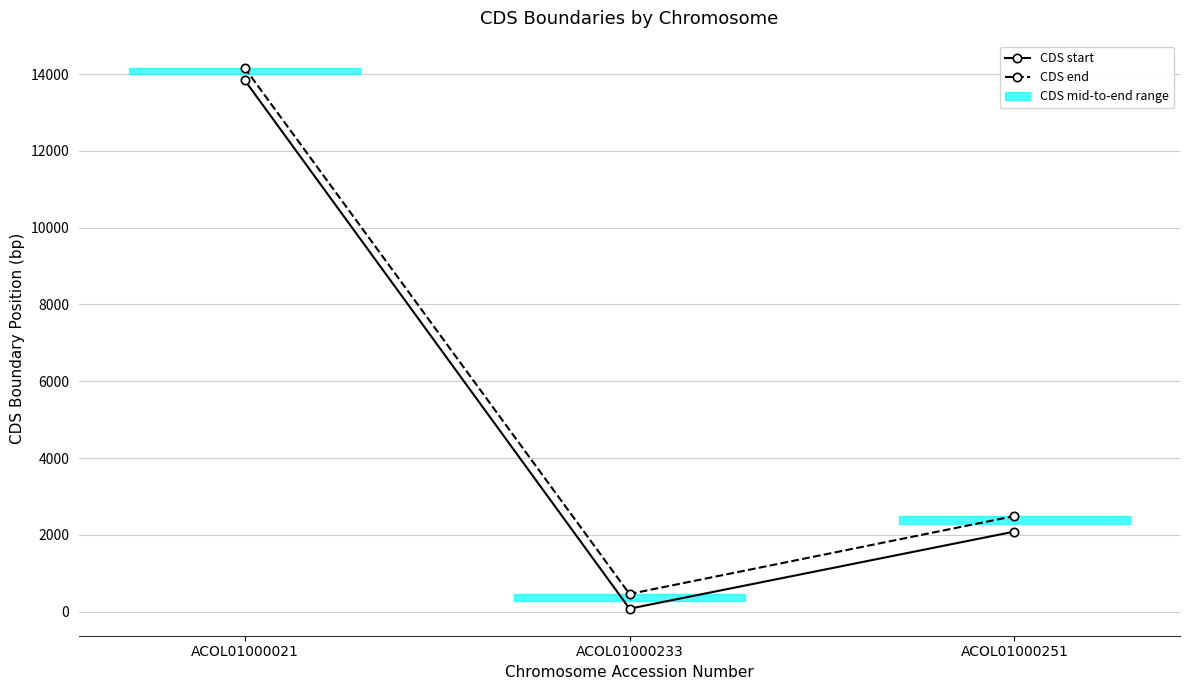

List the series in order of their peak value, lowest first.

CDS start, CDS end